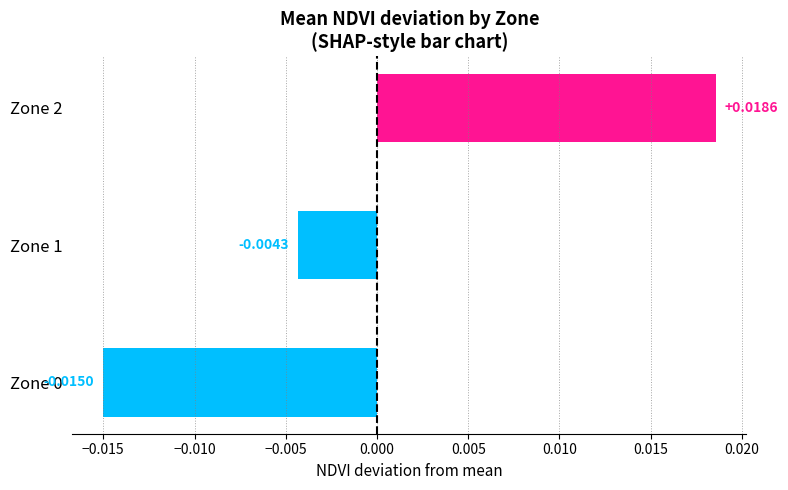

Between Zone 1 and Zone 2, which is larger?

Zone 2